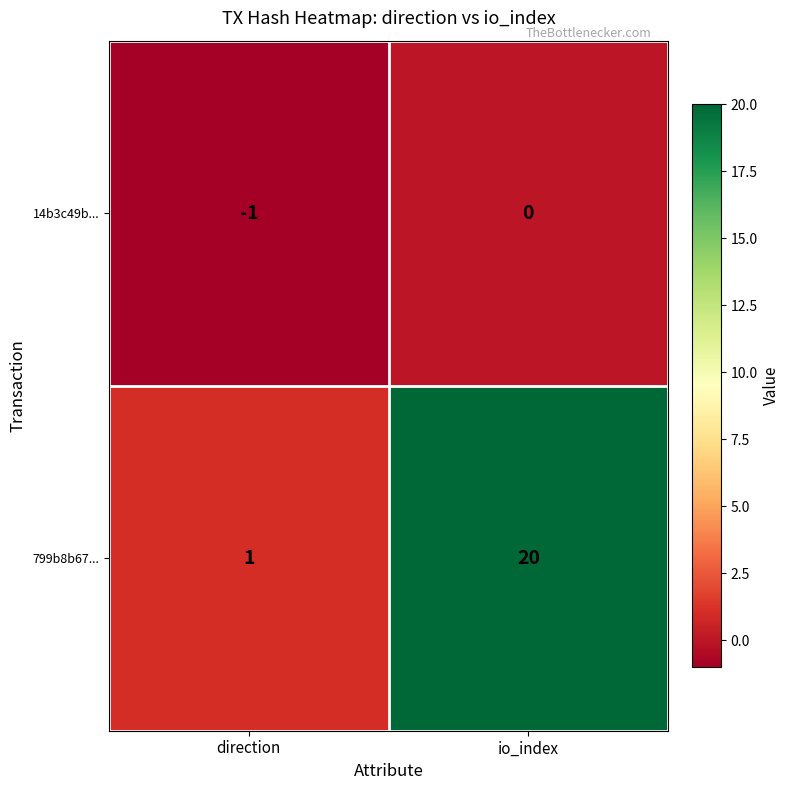

Which series has the widest spread of values?

799b8b67...